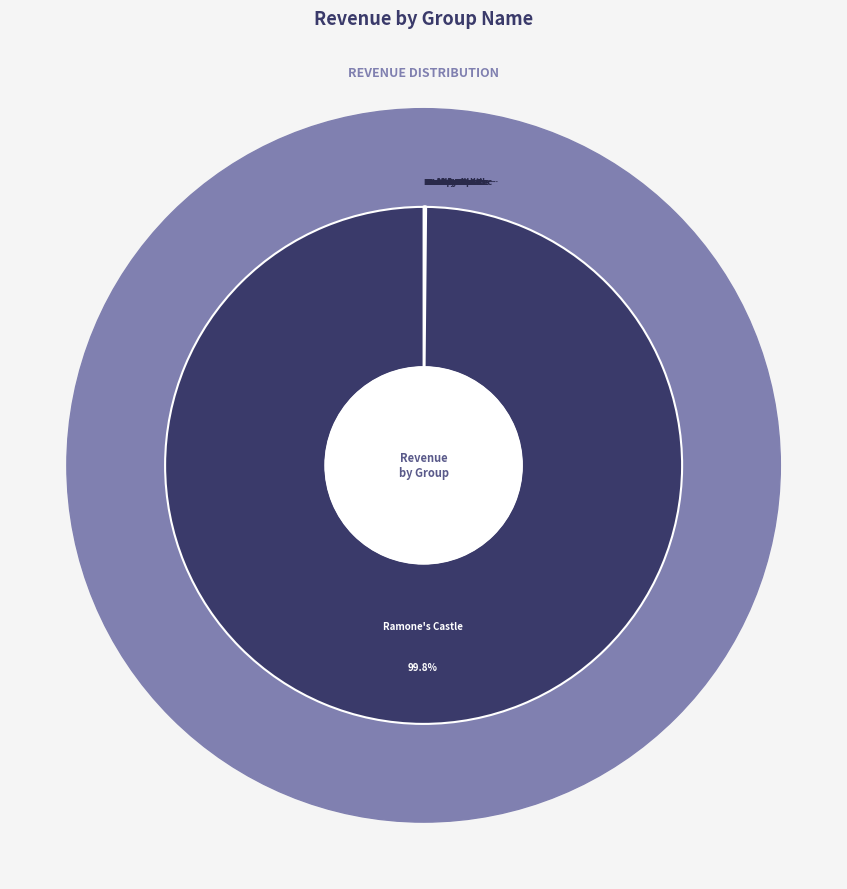

Is there a majority slice in this chart?

Yes